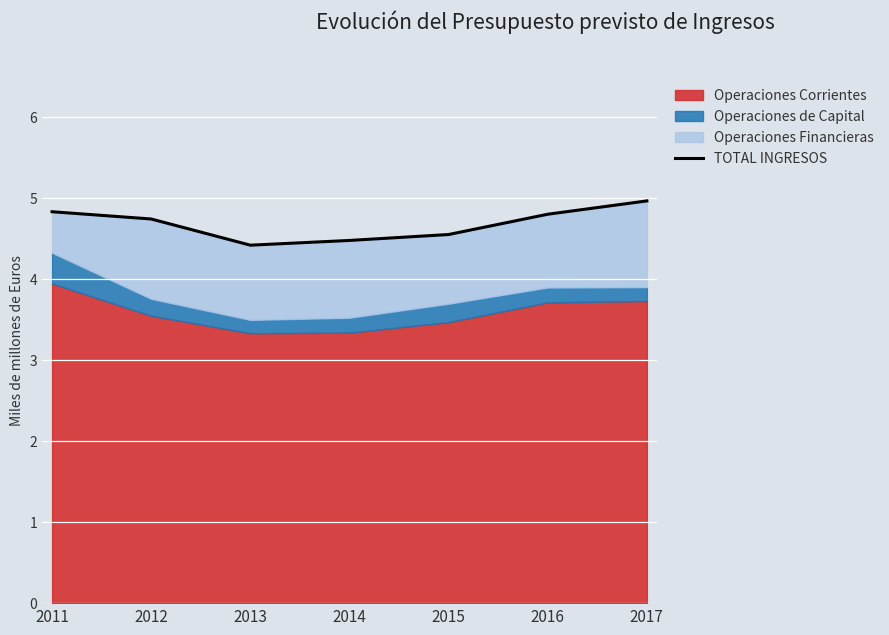

How many categories are shown in the chart?

7